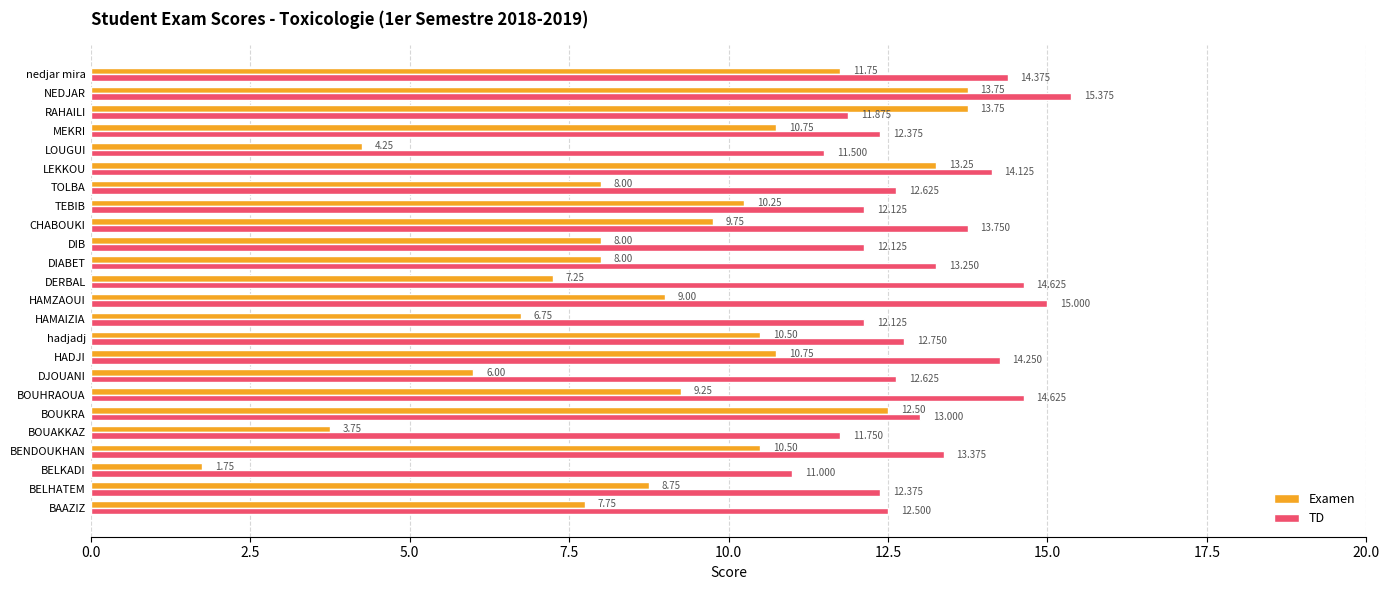

Which series changed the most between DJOUANI and CHABOUKI?

Examen